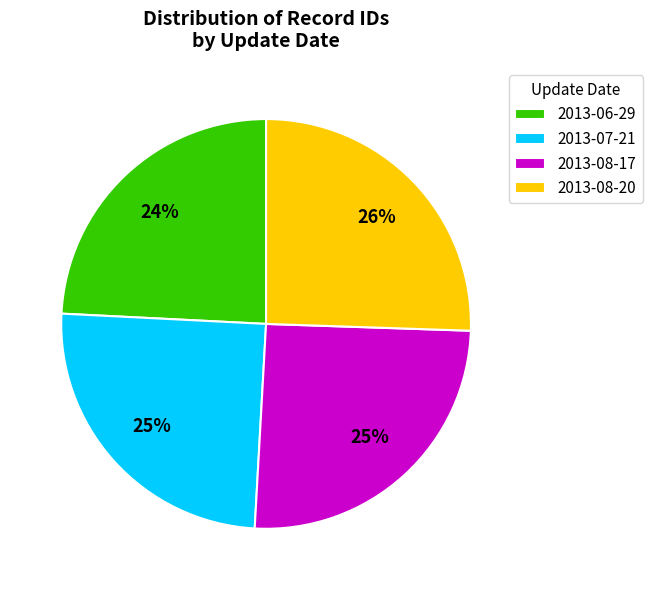

How many segments does this pie chart have?

4